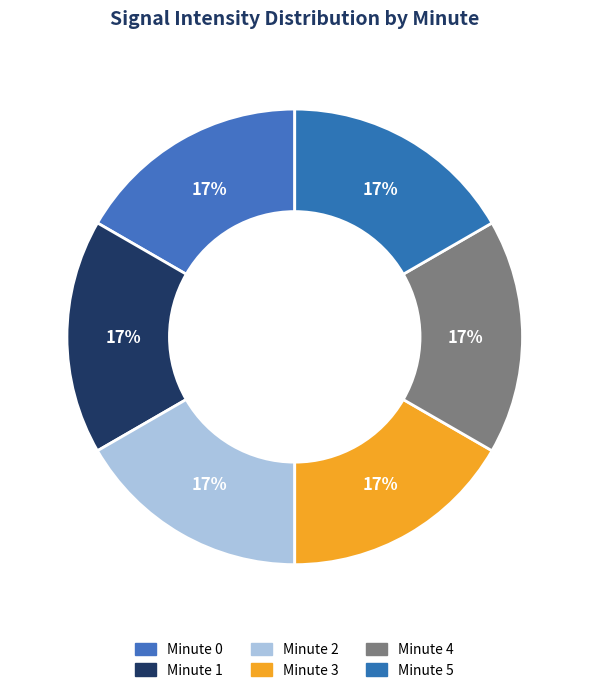

Count the number of slices in the pie.

6